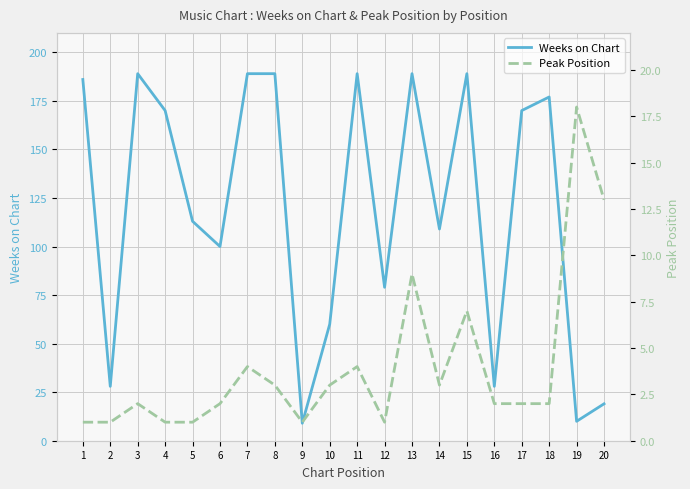

At which category does the chart reach its minimum across all series?

1